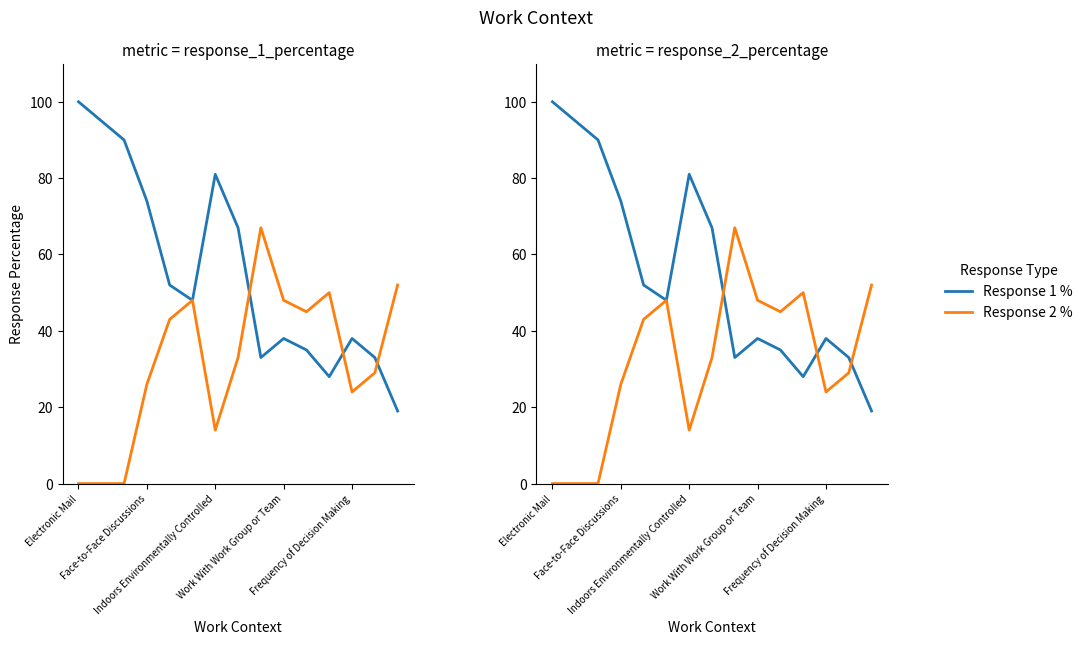

Where do Response 2 % and Response 1 % first cross each other?

7 and 8